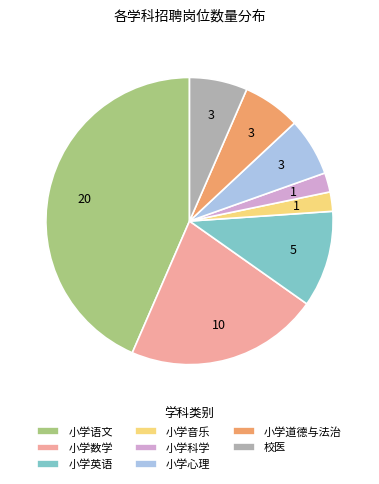

Is it true that 小学英语 is 11% of the pie?

True